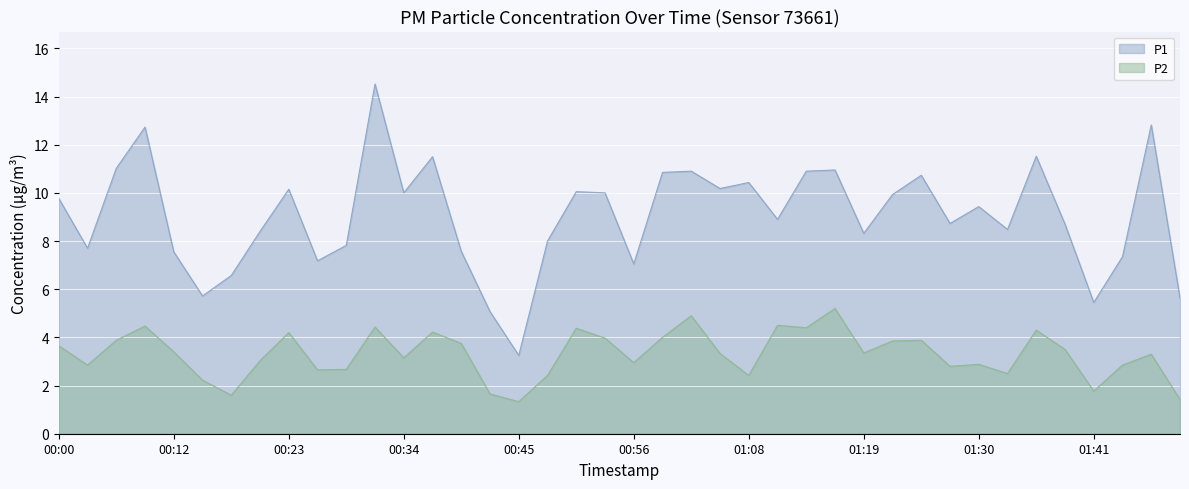

Does the chart display data point markers on the line(s)?

No